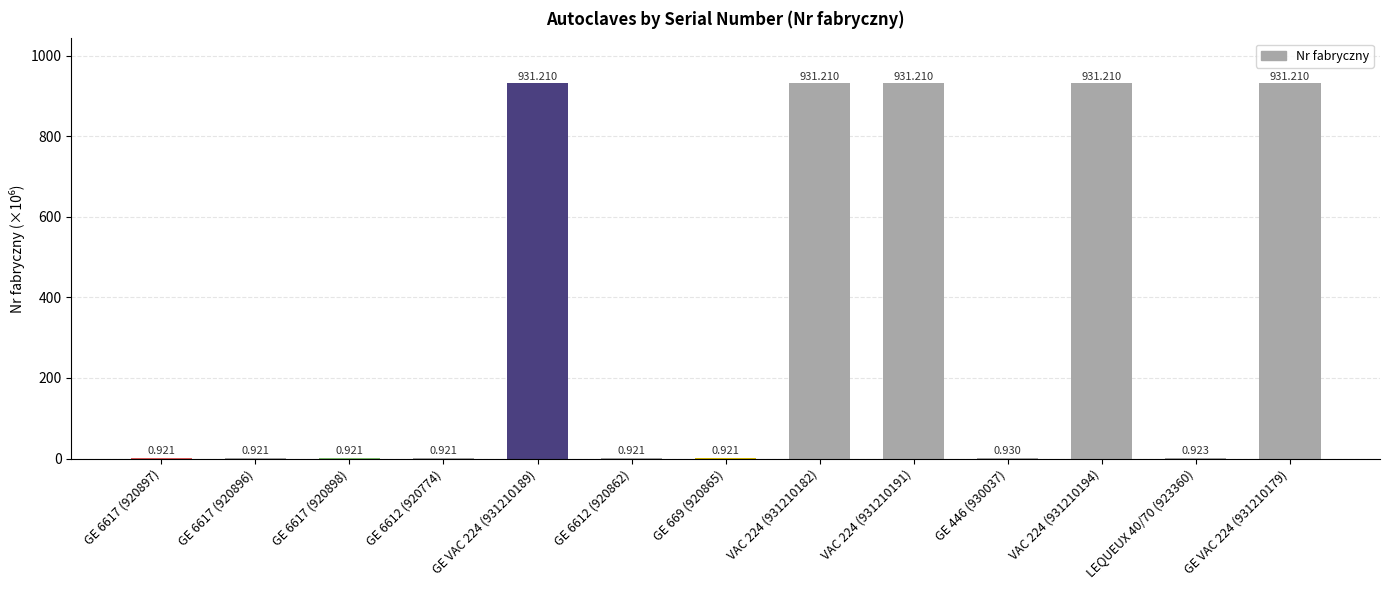

Which label corresponds to the largest value in the chart?

VAC 224 (931210194)